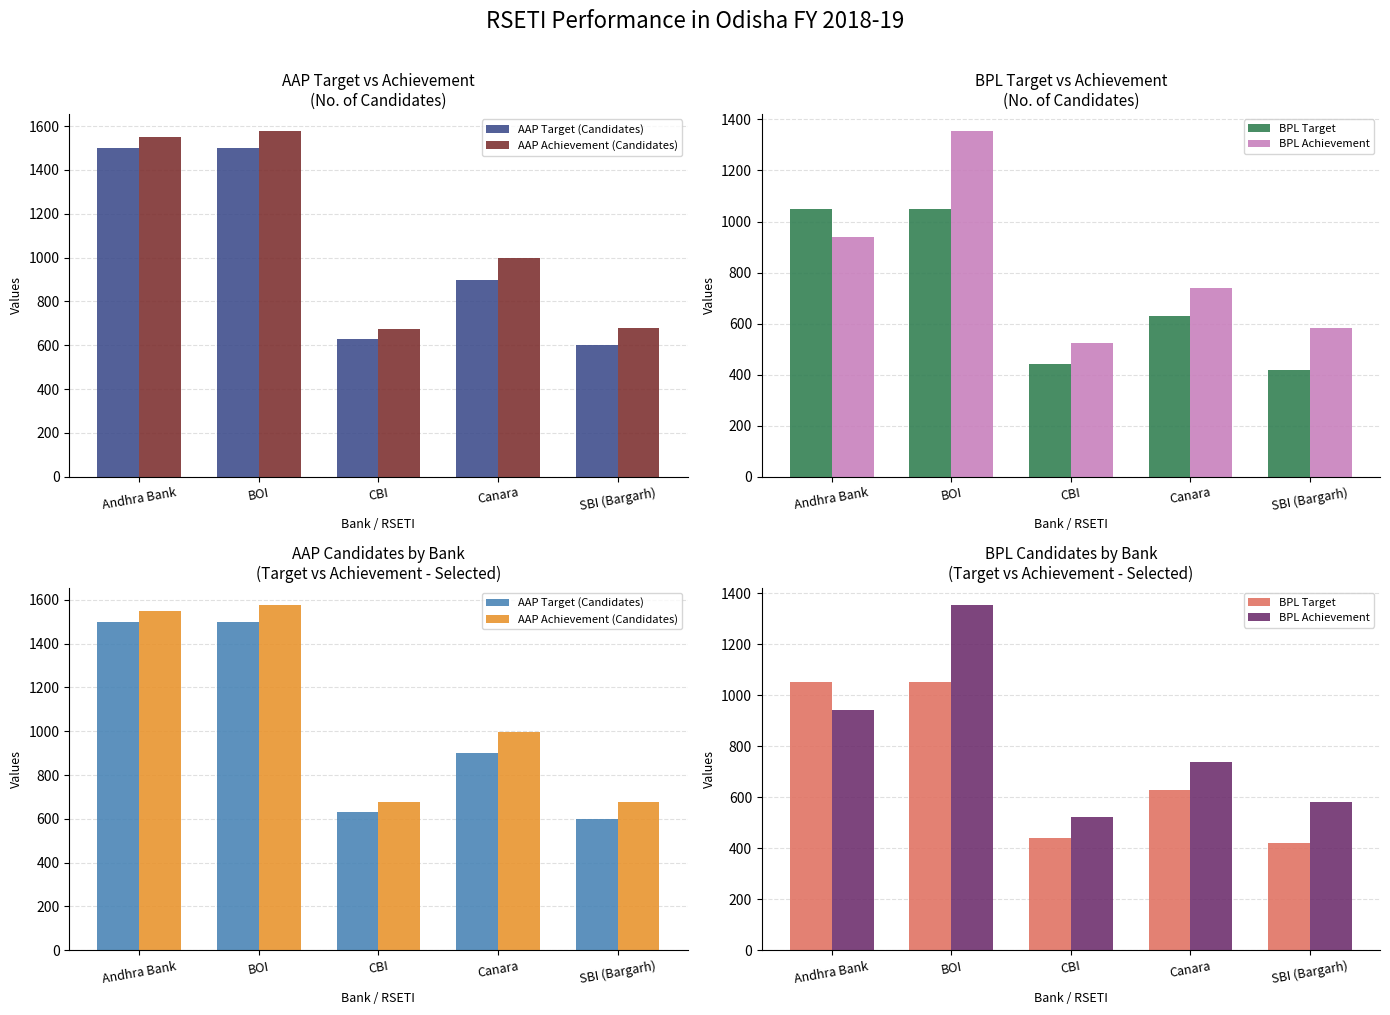

What position from the left is Andhra Bank?

1